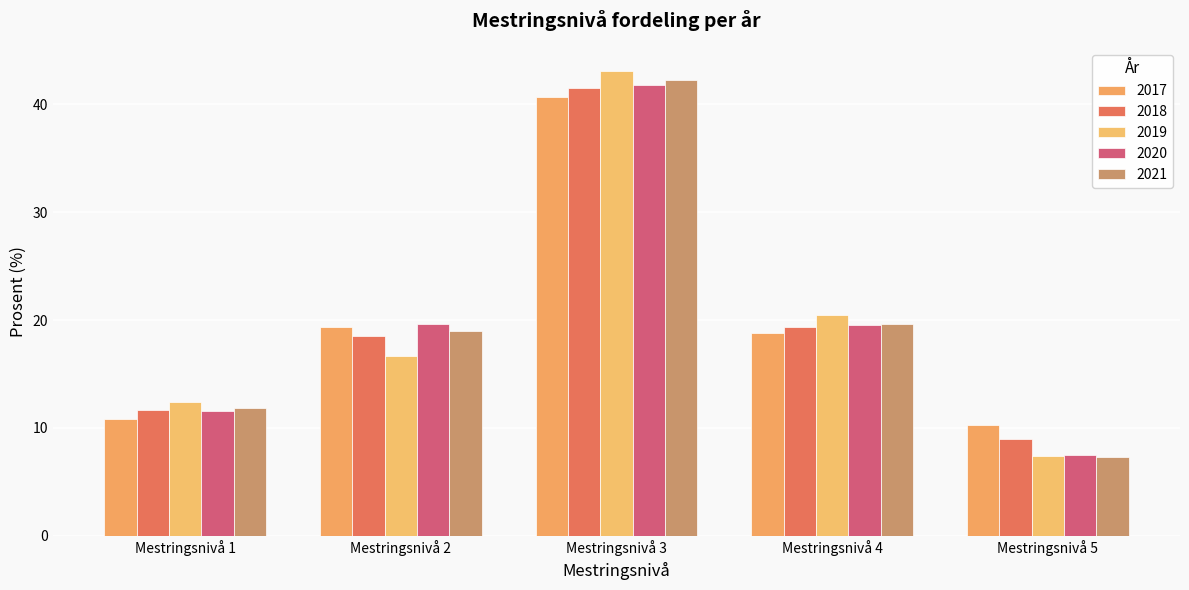

Is the value of 2017 at Mestringsnivå 4 greater than the value of 2020 at Mestringsnivå 1?

Yes